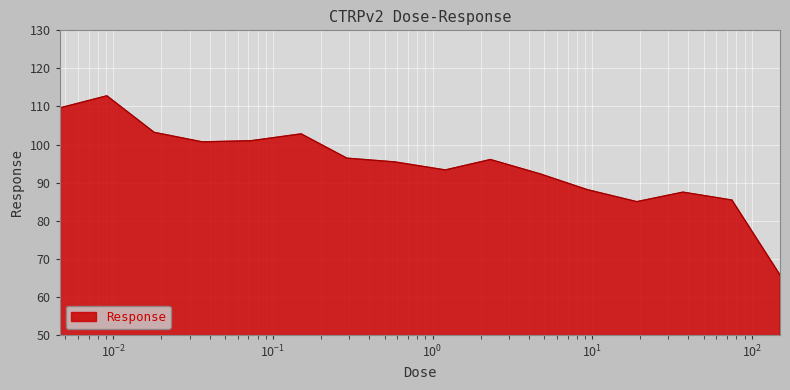

What is the maximum value shown in the chart?

112.8